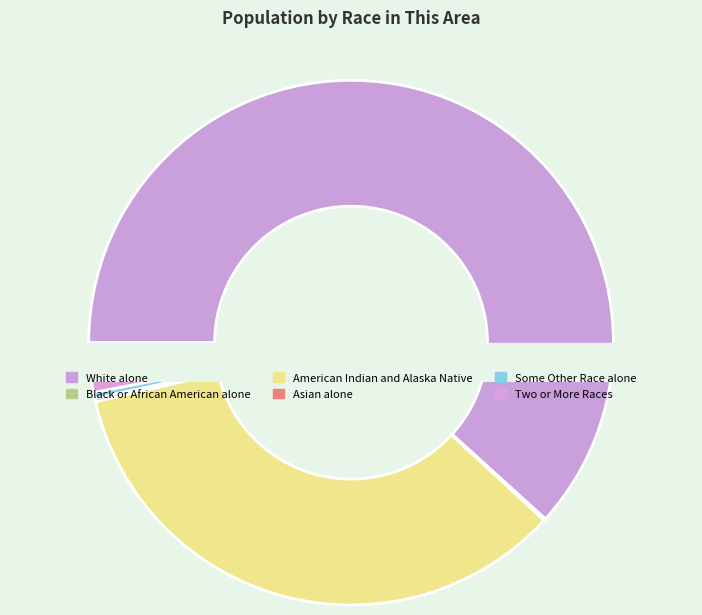

How many segments does this pie chart have?

6